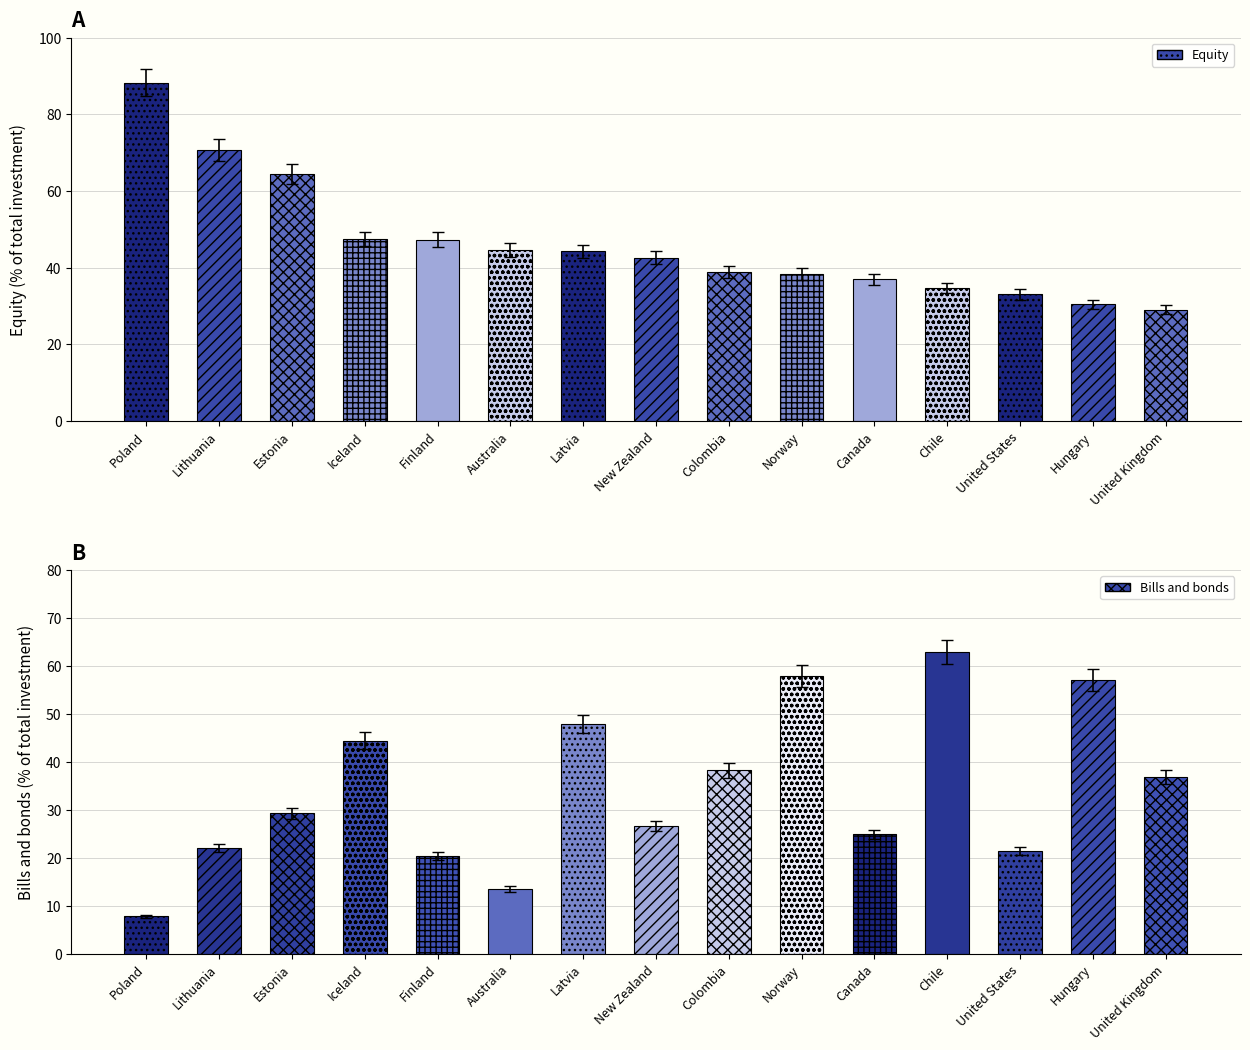

How many values in the Equity series exceed 42?

8